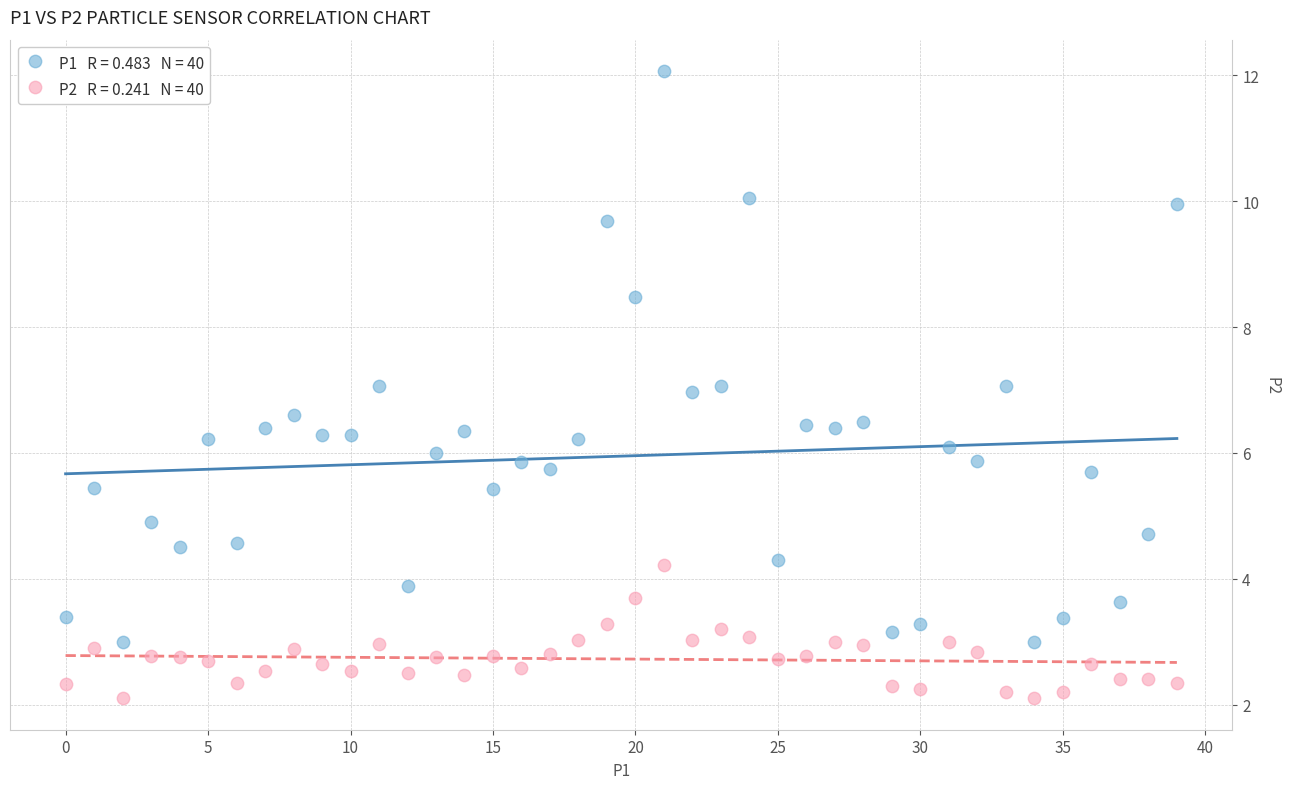

Across all data points, what is the range of Y values (max minus min)?

10.0